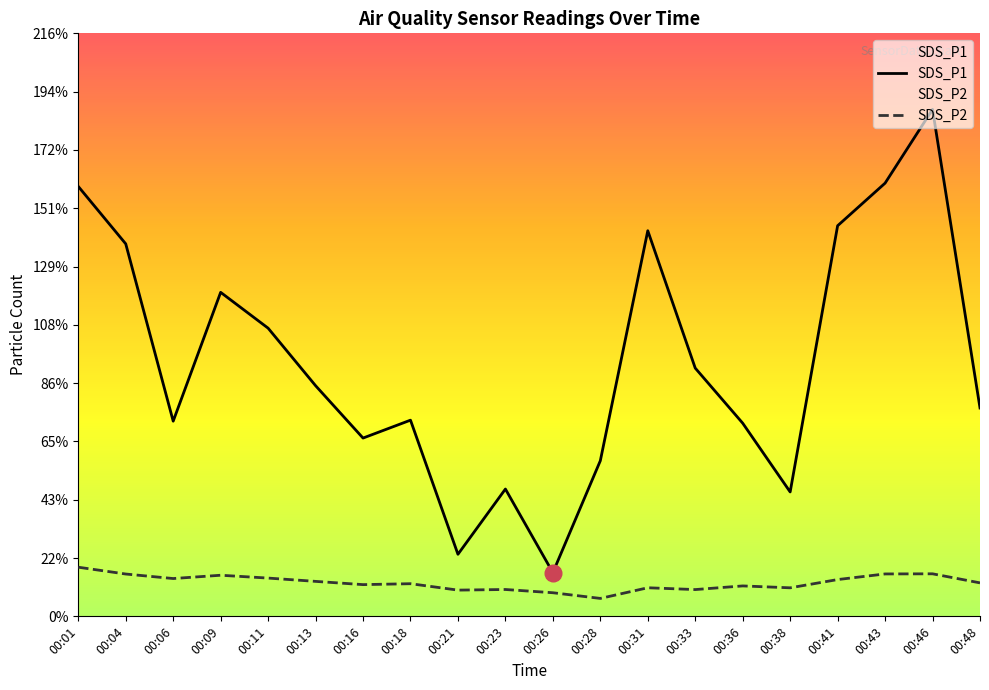

True or false: SDS_P1 has a value of 40.3 at 00:36.

False